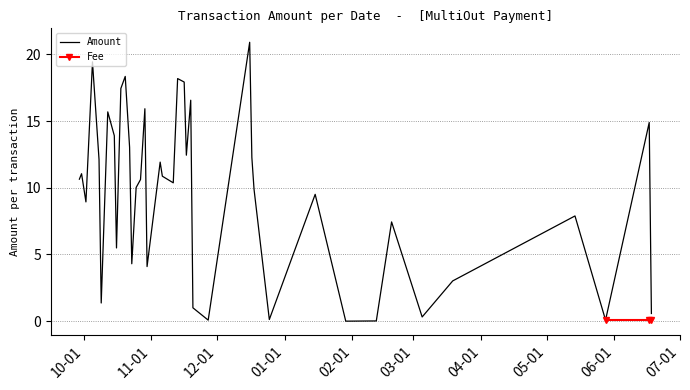

Rank the categories by Amount value from highest to lowest.

13, 36, 29, 19, 18, 30, 16, 24, 33, 1, 32, 28, 17, 12, 35, 22, 38, 21, 39, 25, 20, 26, 11, 9, 37, 3, 6, 31, 27, 23, 4, 34, 15, 0, 5, 10, 2, 14, 7, 8